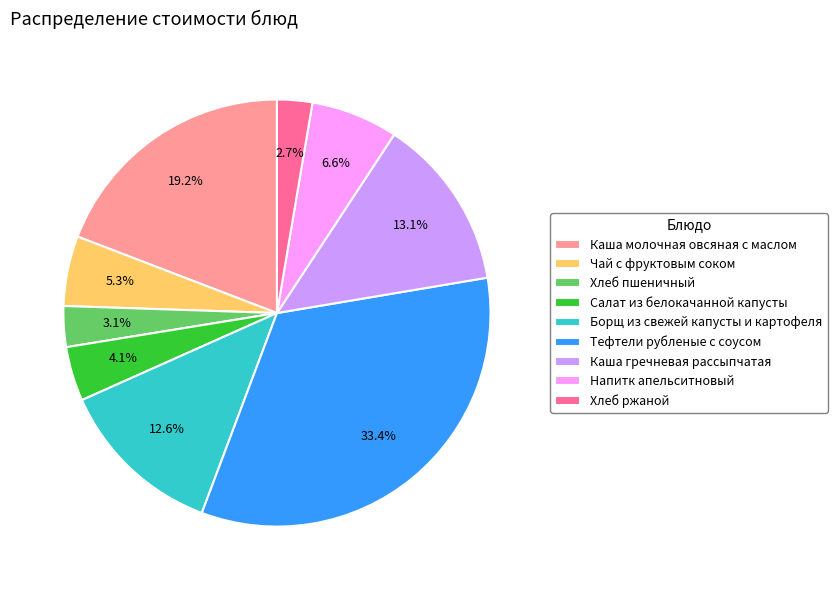

True or false: Каша гречневая рассыпчатая accounts for 1% of the total.

False